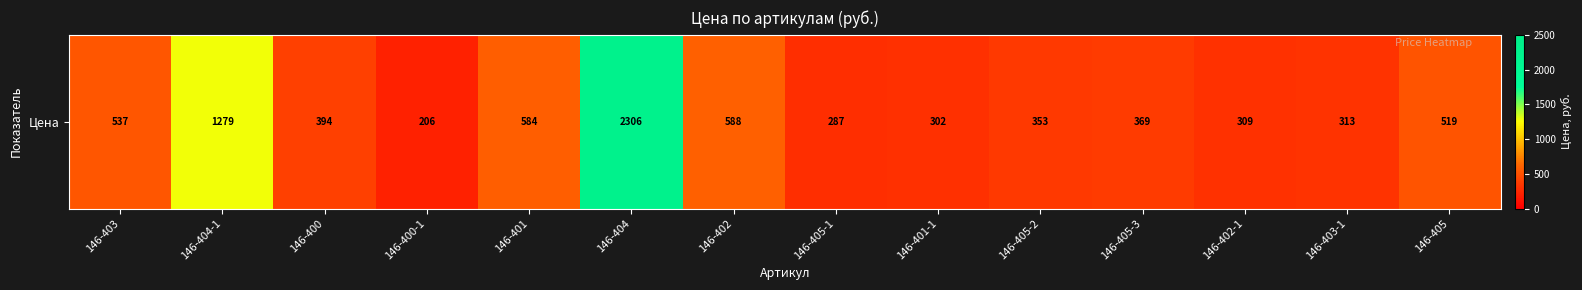

Reading left to right, list all the values displayed in this chart.

536.5	1278.8	394.2	206.1	584.4	2305.8	588.1	287.1	302.1	353.2	369.2	309.1	313.5	518.6